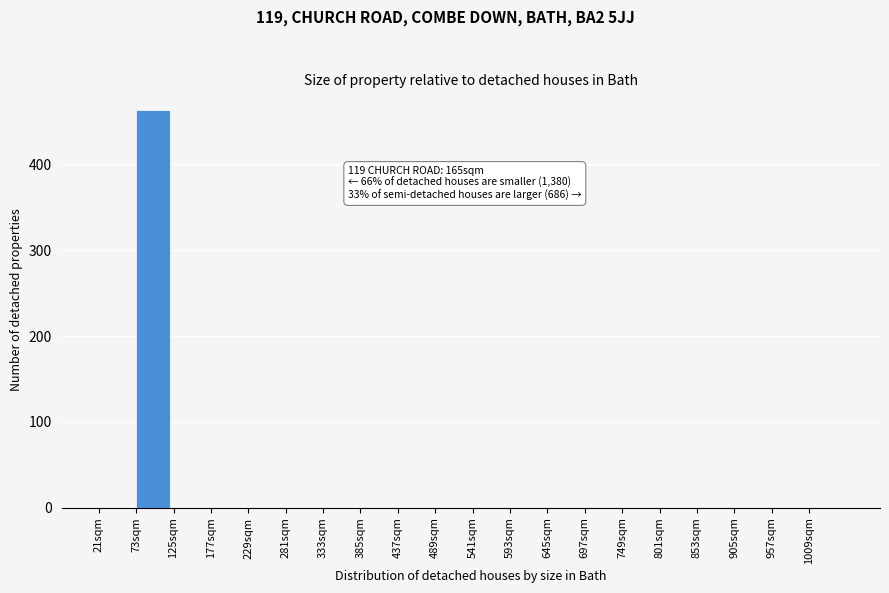

Reading left to right, transcribe all the data shown in this chart.

21sqm=0	73sqm=463	125sqm=0	177sqm=0	229sqm=0	281sqm=0	333sqm=0	385sqm=0	437sqm=0	489sqm=0	541sqm=0	593sqm=0	645sqm=0	697sqm=0	749sqm=0	801sqm=0	853sqm=0	905sqm=0	957sqm=0	1009sqm=0